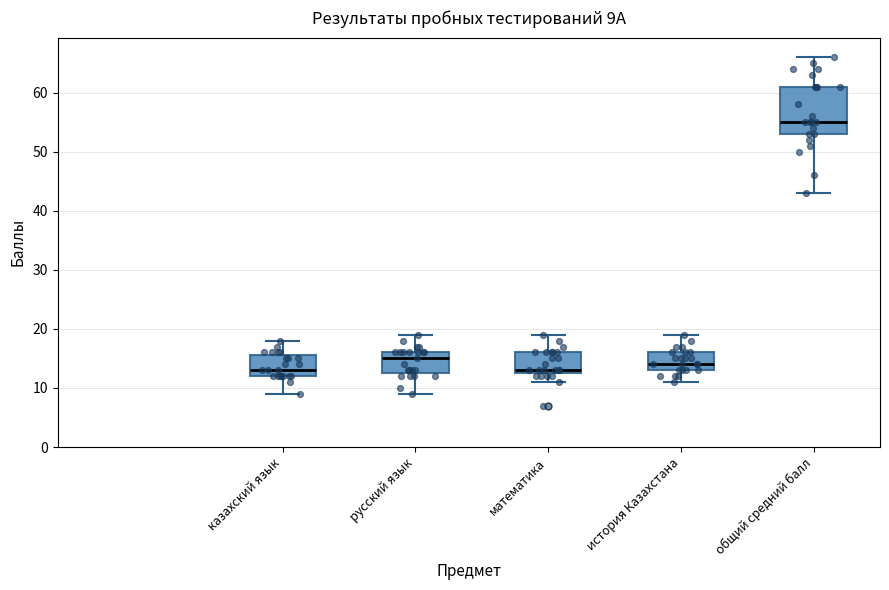

Which box is the tallest, from its lower edge to its upper edge?

общий средний балл